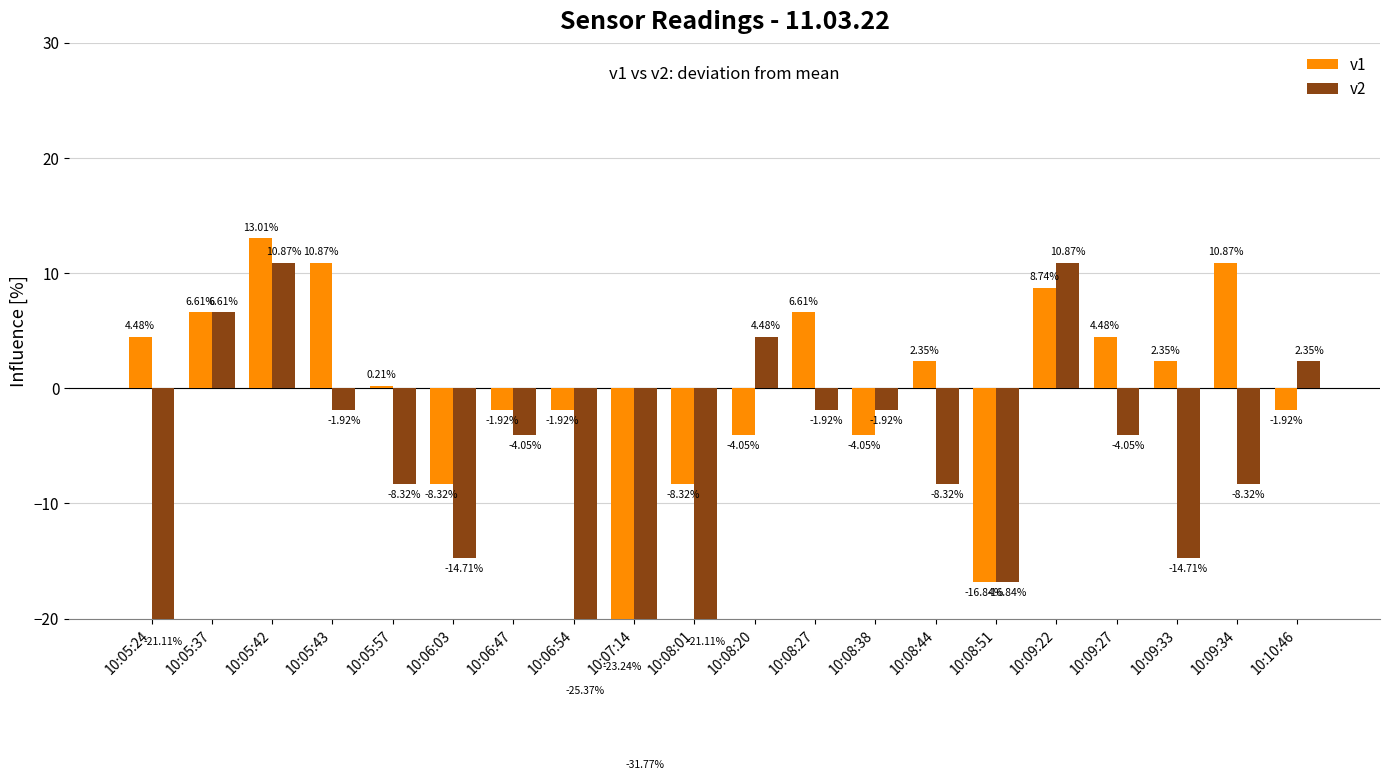

How many bars are there in total?

40